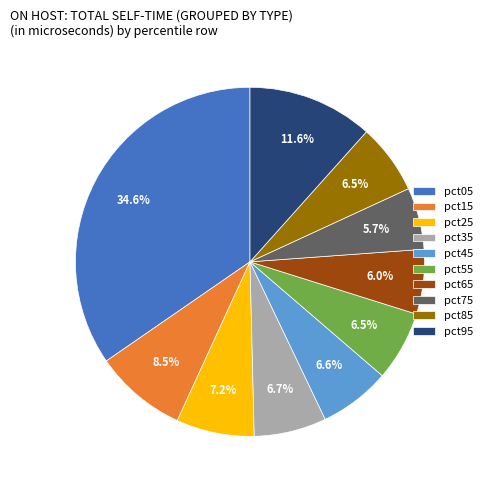

How many segments does this pie chart have?

10